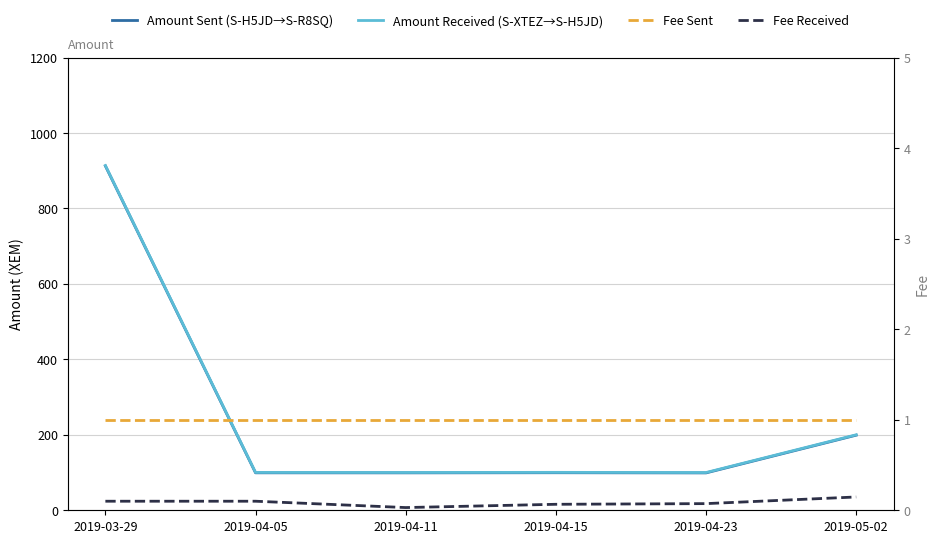

How many distinct data groups are displayed?

4